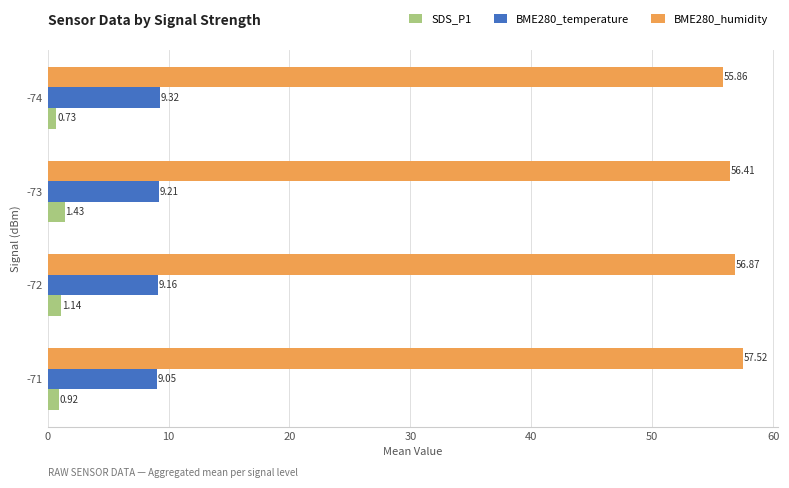

How many data points does each series have?

4